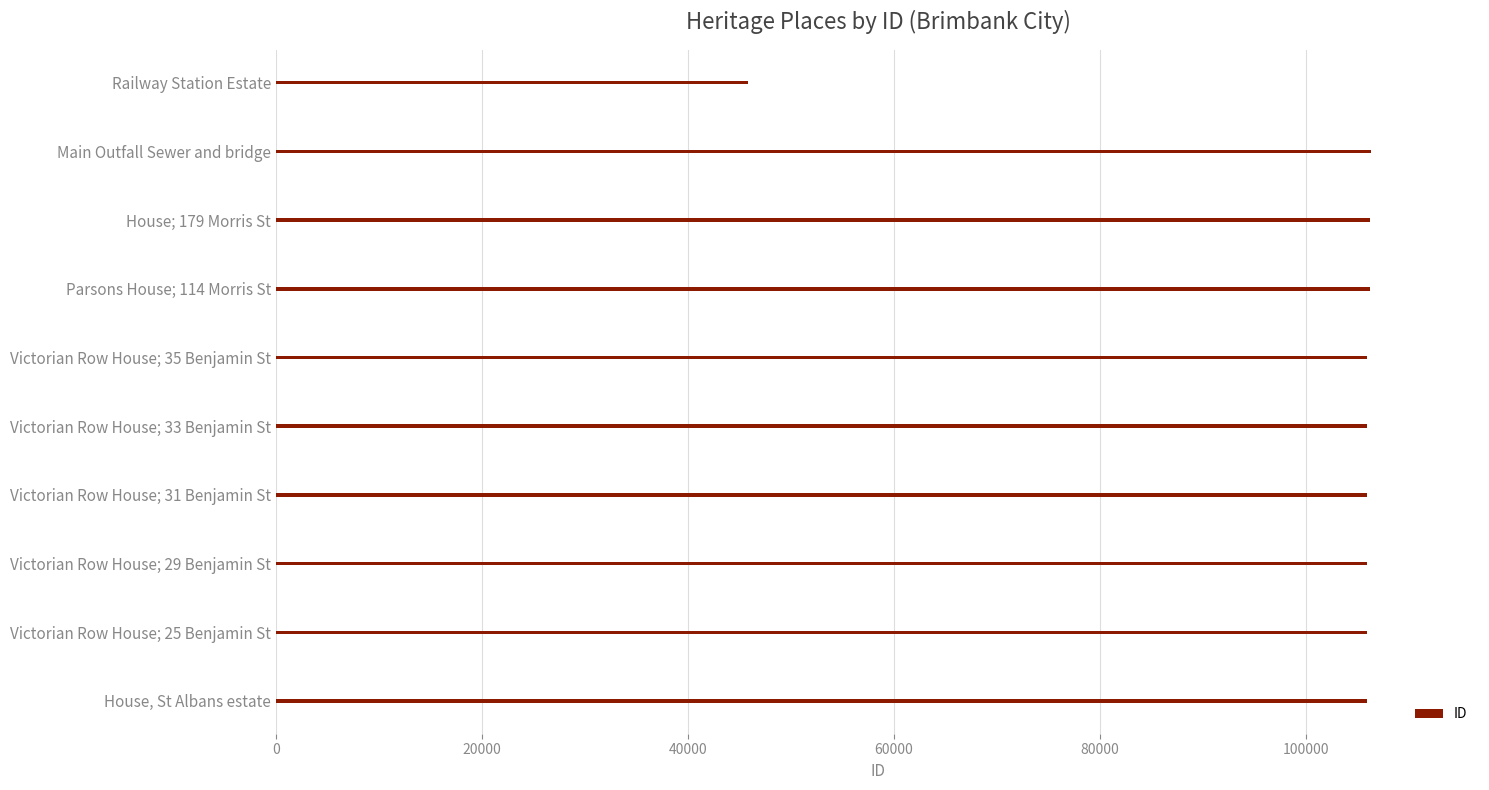

Is it true that the value at House; 179 Morris St is 106261?

True